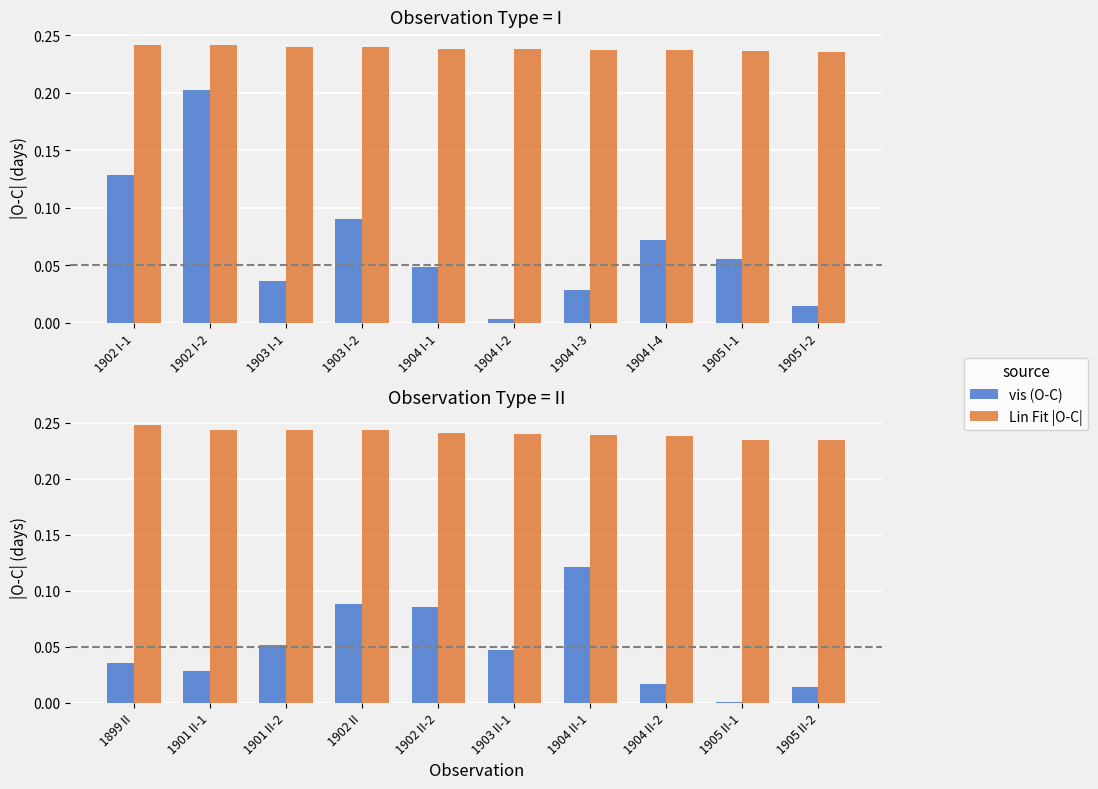

Is it true that Lin Fit |O-C| equals 0.4 at 1902 II?

False